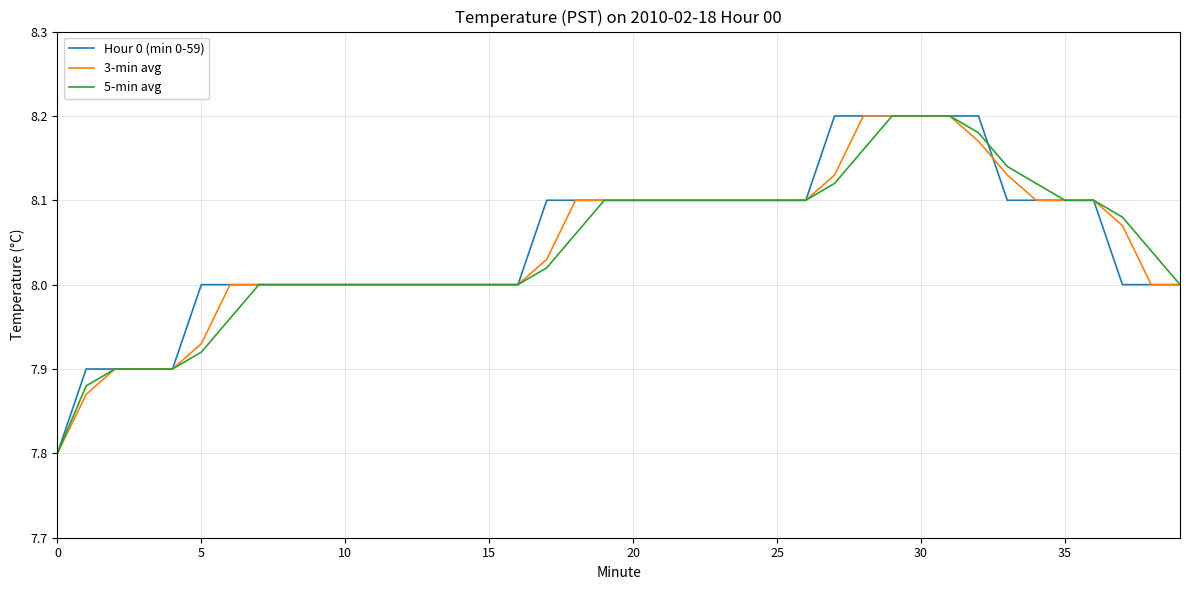

How many lines are shown in the chart?

3